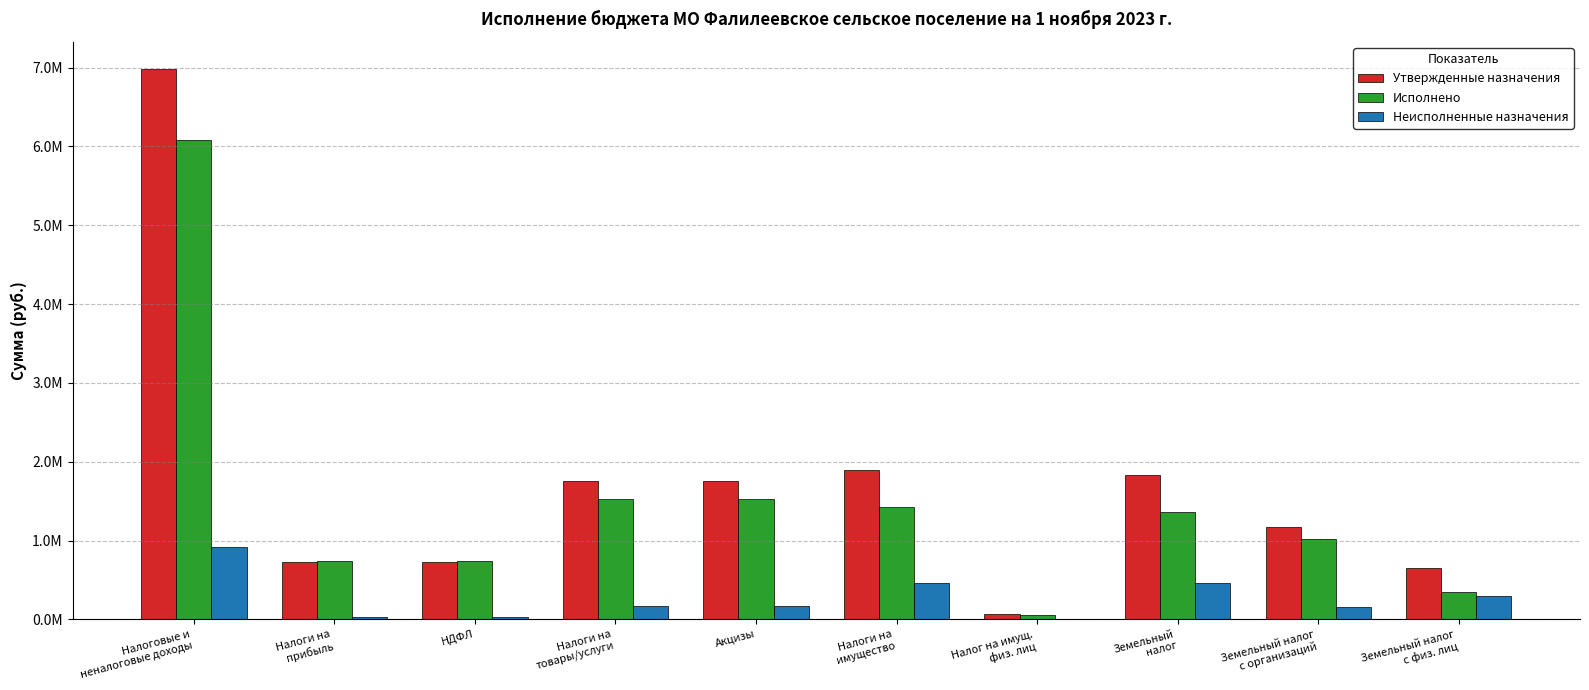

Is it true that Утвержденные назначения equals 1756100.0 at Налоги на
товары/услуги?

True